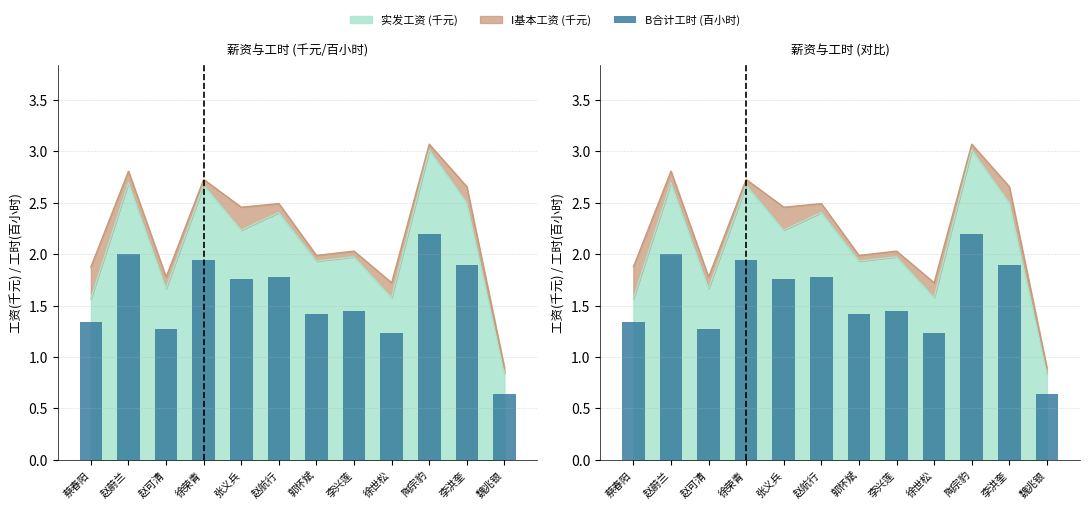

Reading left to right, extract all data points from this chart.

1.3	2.0	1.3	1.9	1.8	1.8	1.4	1.4	1.2	2.2	1.9	0.6